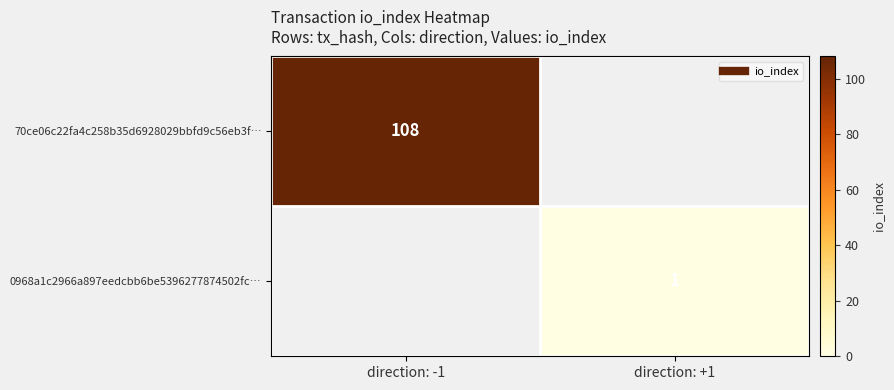

Which series has the widest spread of values?

70ce06c22fa4c258b35d6928029bbfd9c56eb3f…